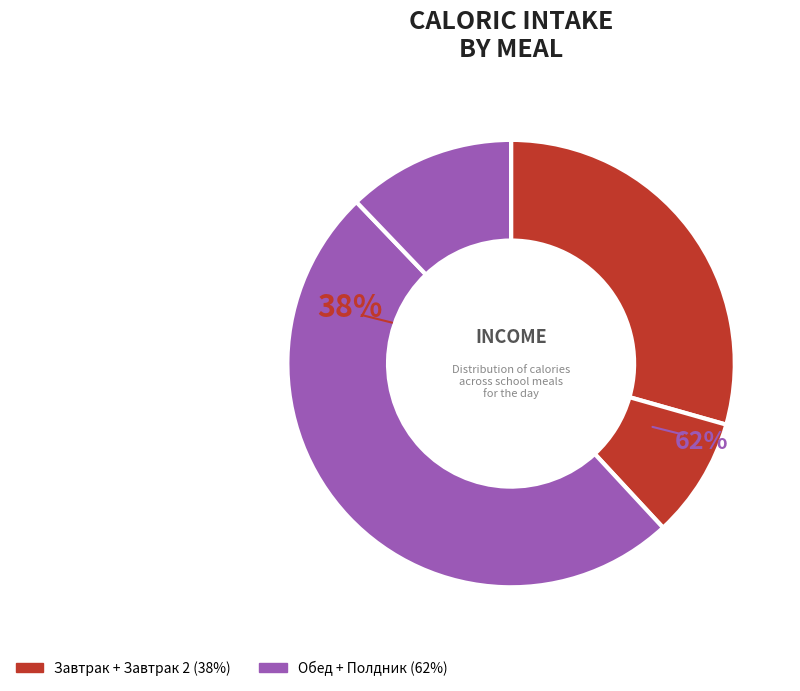

What percentage do Завтрак and Полдник together represent?

41.5%